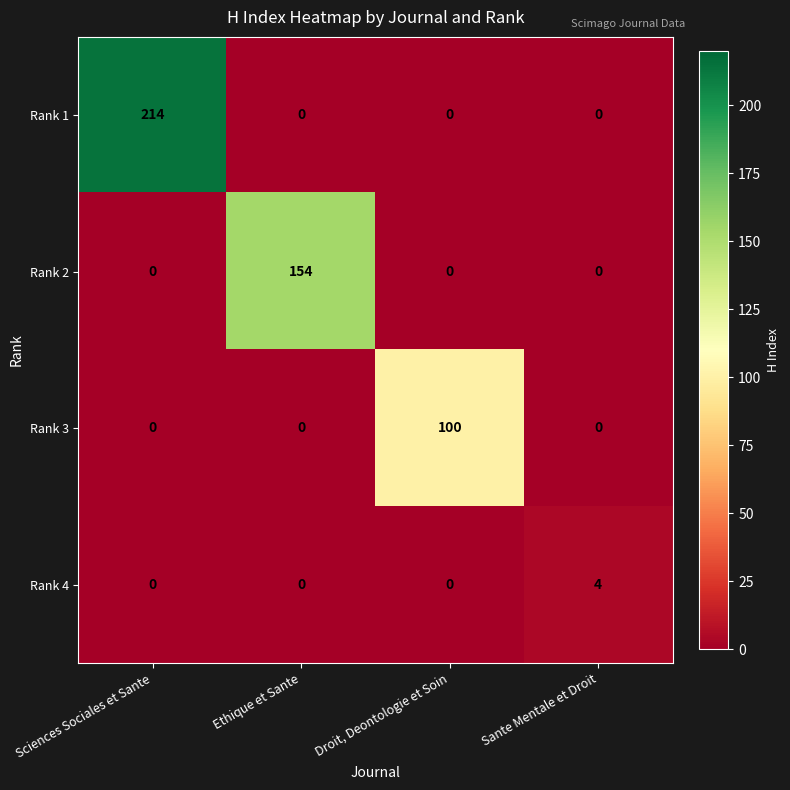

How many Rank 1 values are between 0 and 214?

4